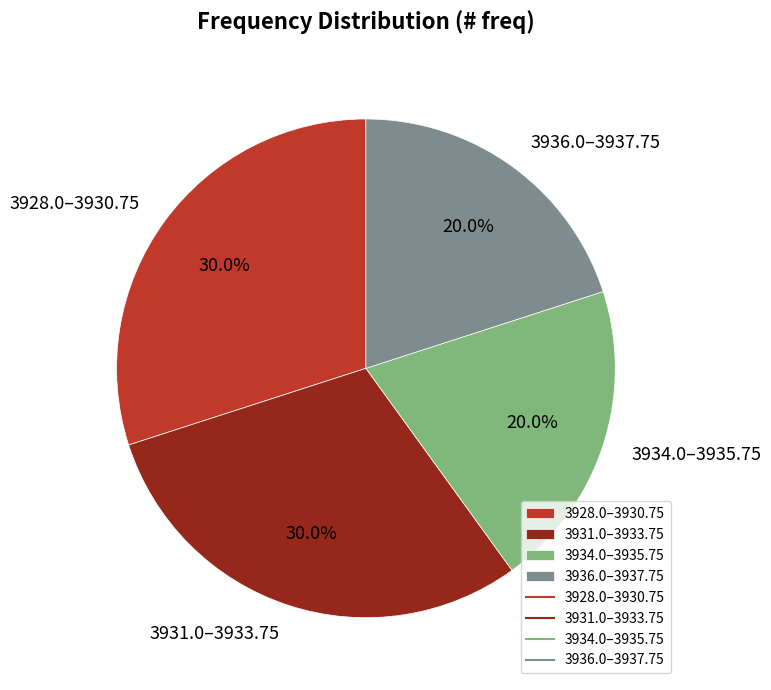

How many segments does this pie chart have?

4